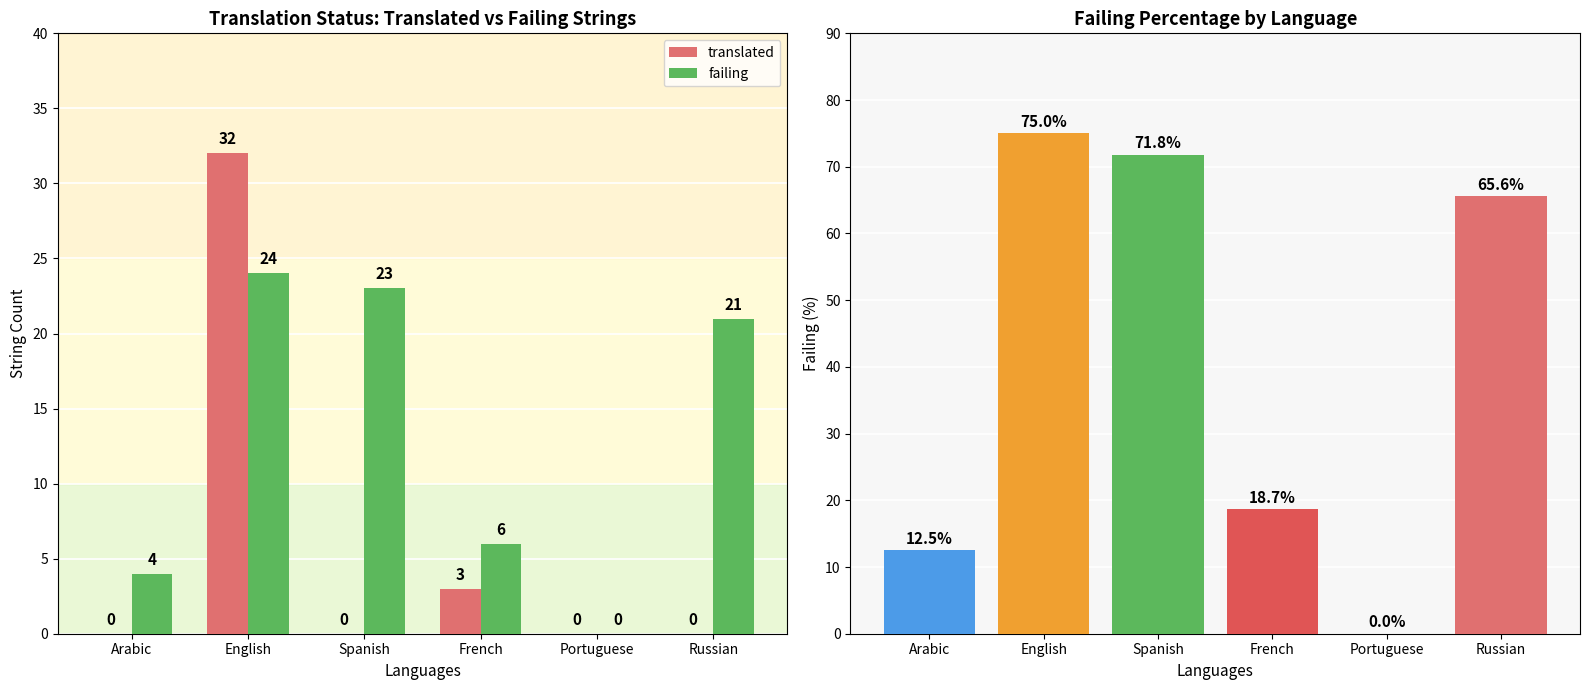

What are all the series names shown in the legend?

translated, failing